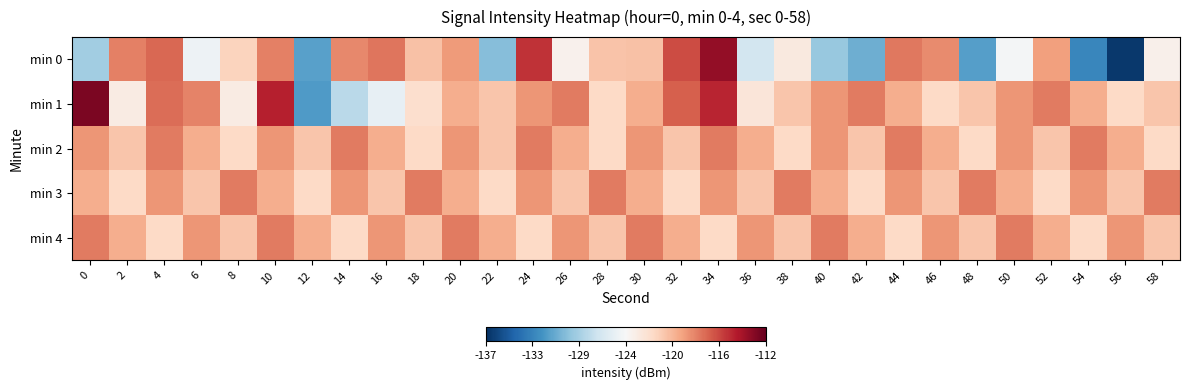

Which series has the widest spread of values?

min 0